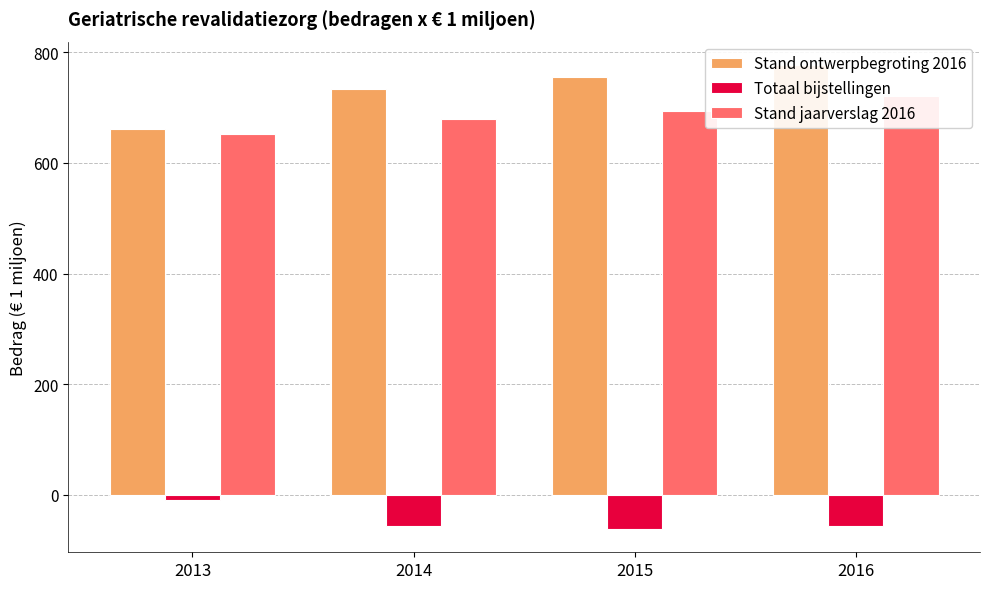

What is the difference between the Stand ontwerpbegroting 2016 values at 2014 and 2015?

21.8